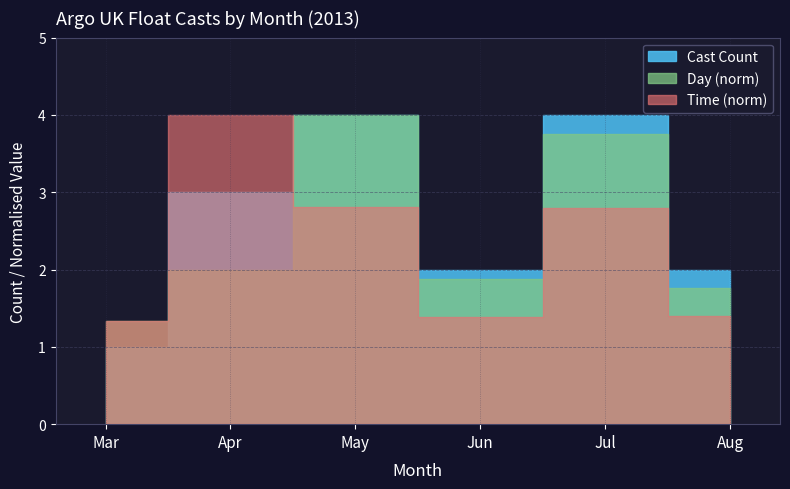

True or false: DAY and YEAR intersect in this chart.

False